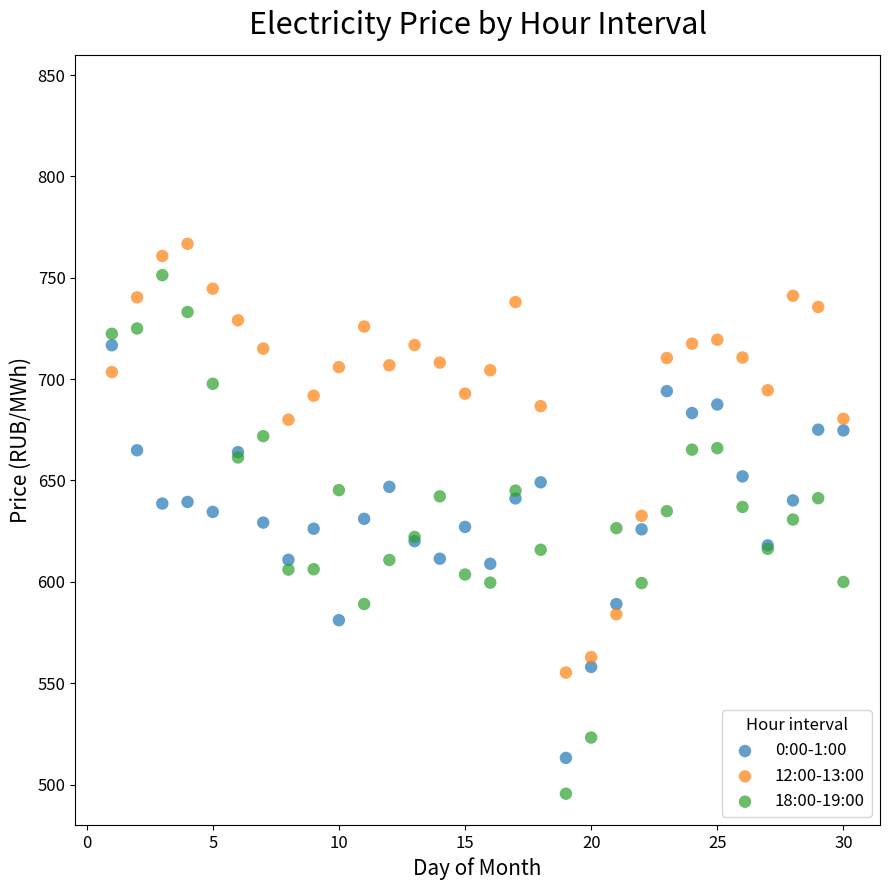

Which series has the largest Y range (max minus min)?

18:00-19:00